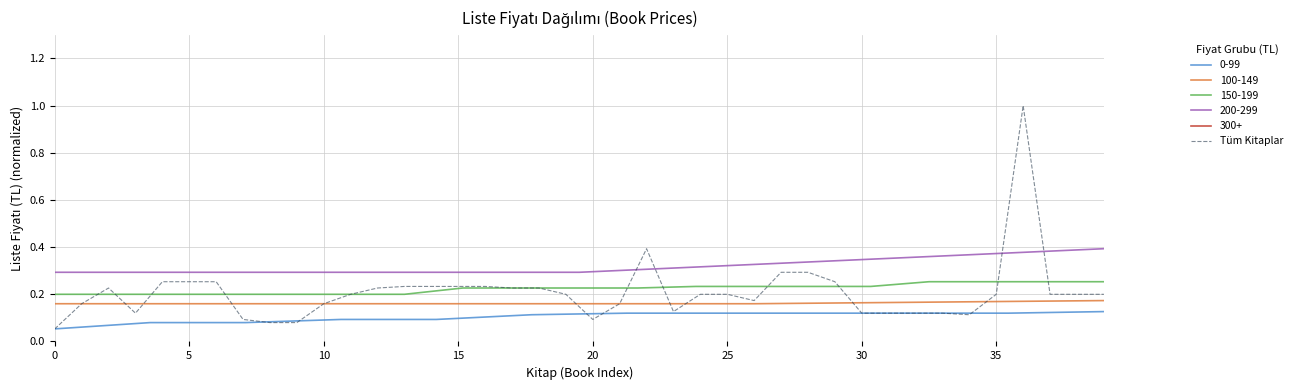

What is the highest value of the Tüm Kitaplar series?

1.0